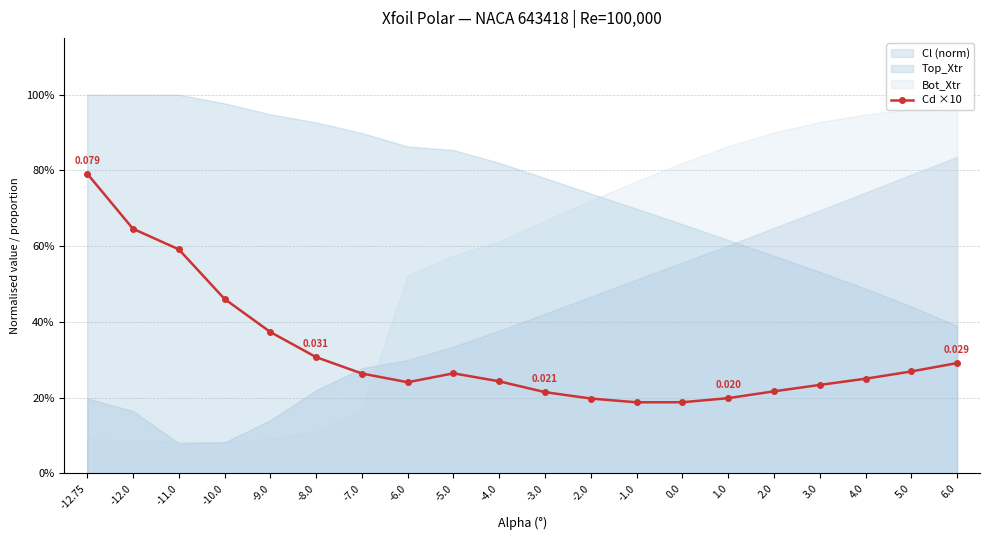

Rank the categories by value from highest to lowest.

-12.75, -12.0, -11.0, -10.0, -9.0, -8.0, 6.0, 5.0, -5.0, -7.0, 4.0, -4.0, -6.0, 3.0, 2.0, -3.0, 1.0, -2.0, 0.0, -1.0